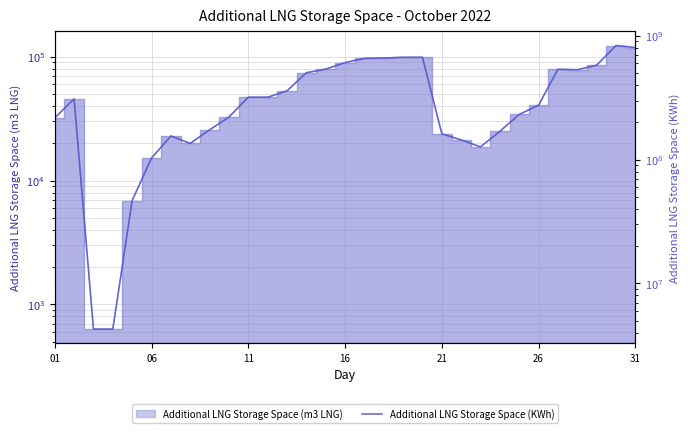

What is the difference between the maximum and minimum values?

829958210.0